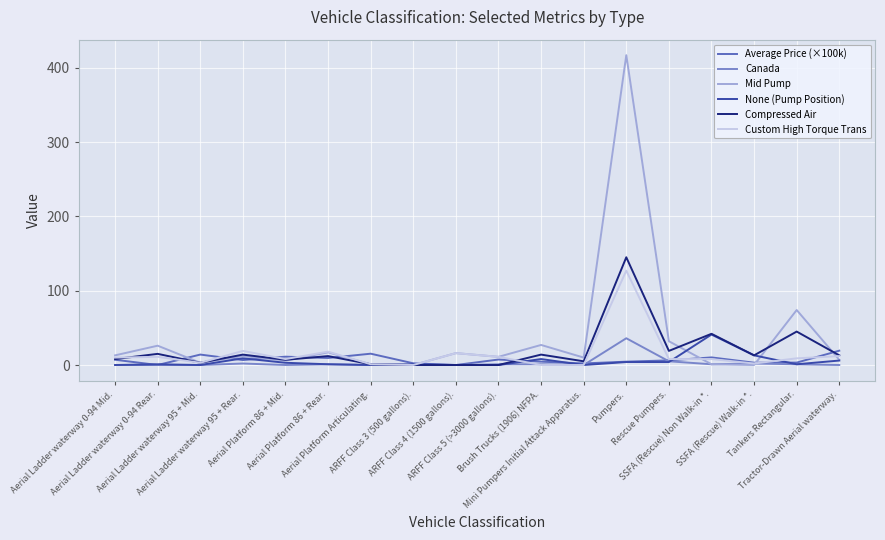

The Mid Pump series shows -274.9 at SSFA (Rescue) Walk-in *.. True or false?

False